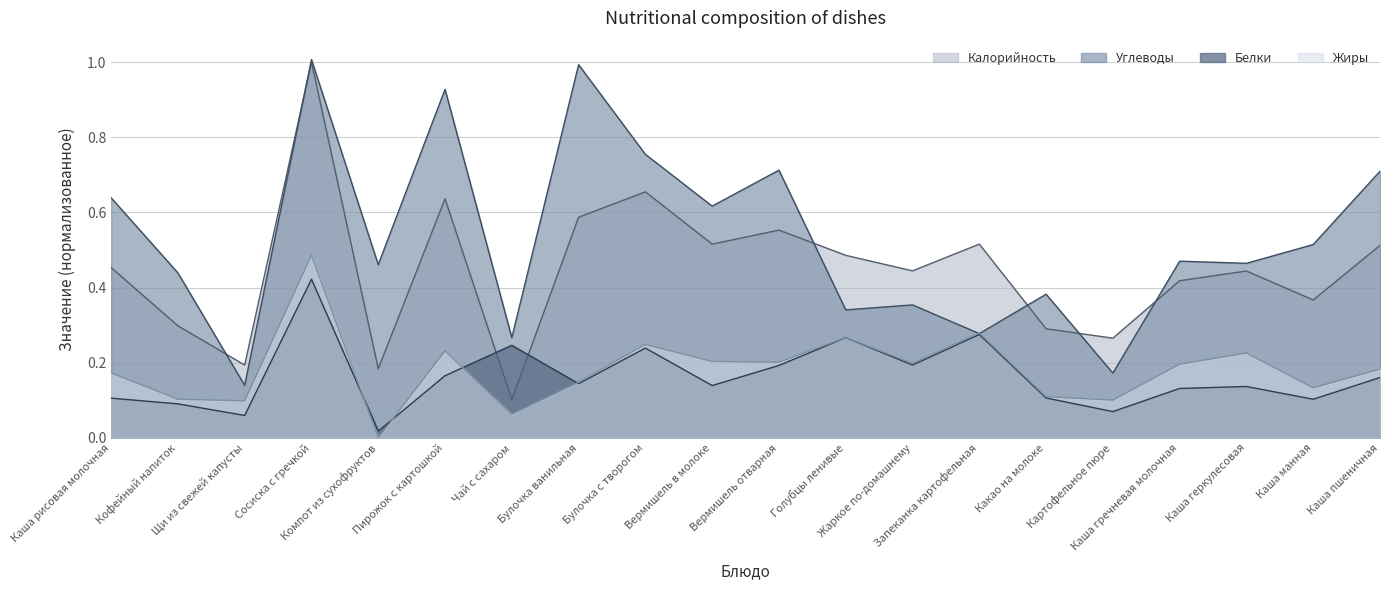

At which category does Углеводы reach its first local peak?

Сосиска с гречкой